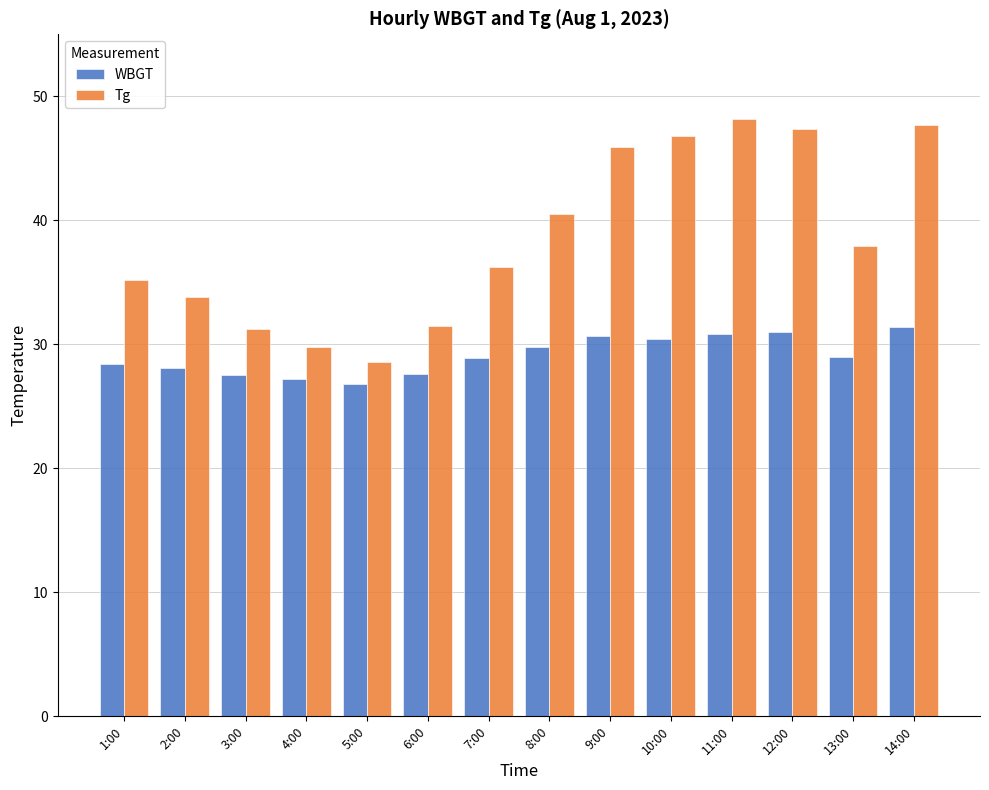

How many bars are there in each group?

2